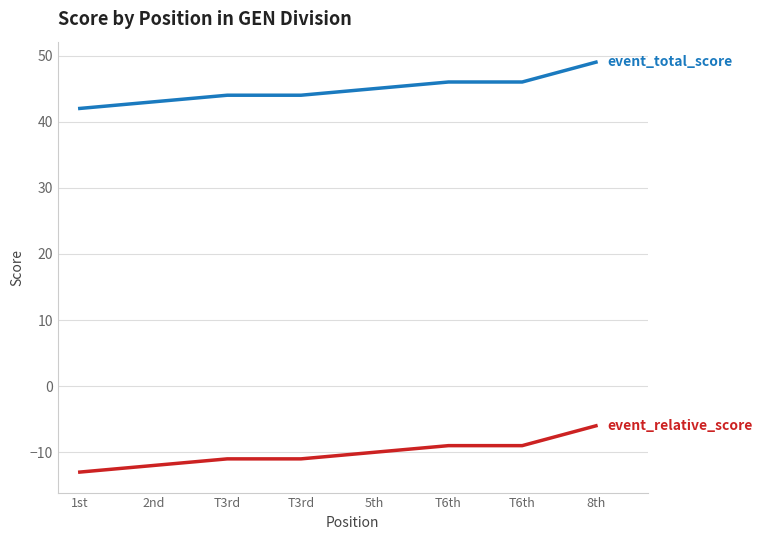

Which label corresponds to the smallest value in the chart?

1st